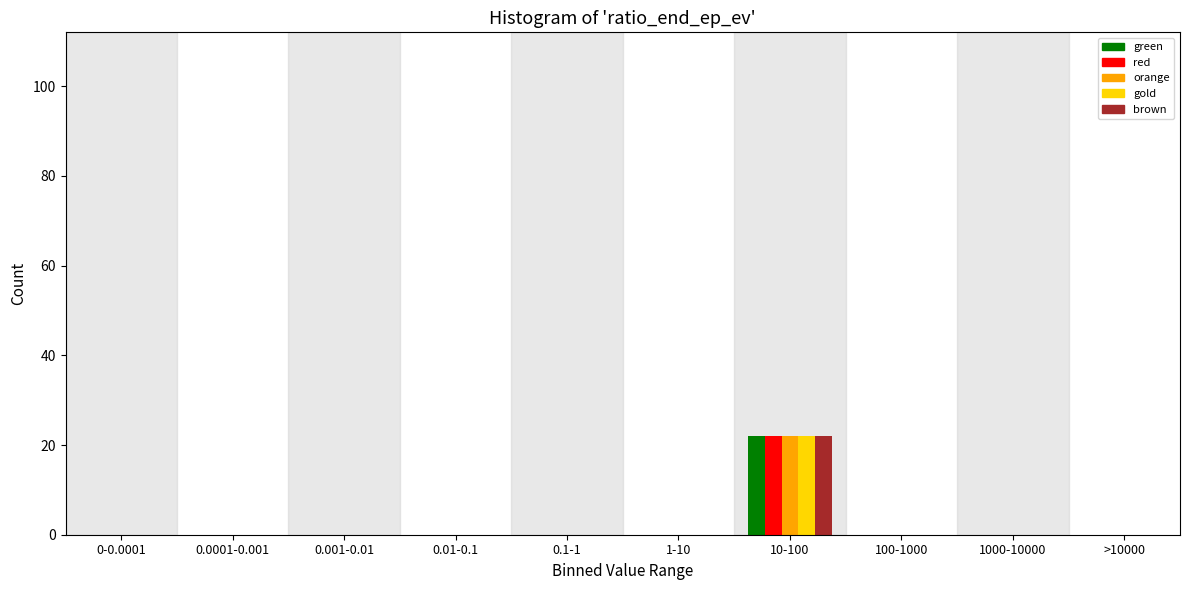

At which category is the sum across all series the highest?

10-100